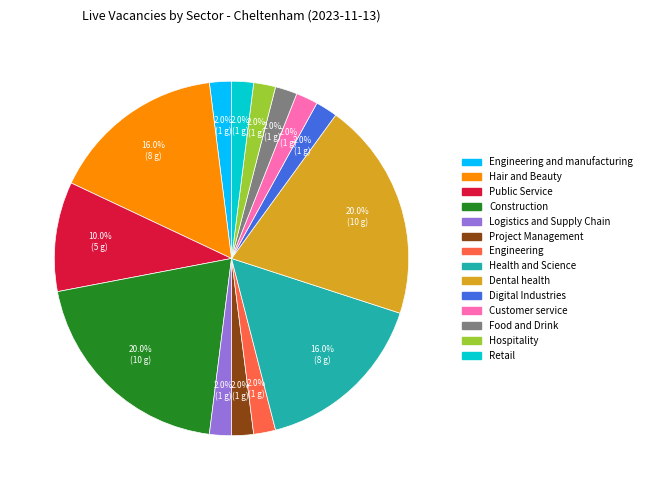

Count the number of slices in the pie.

14